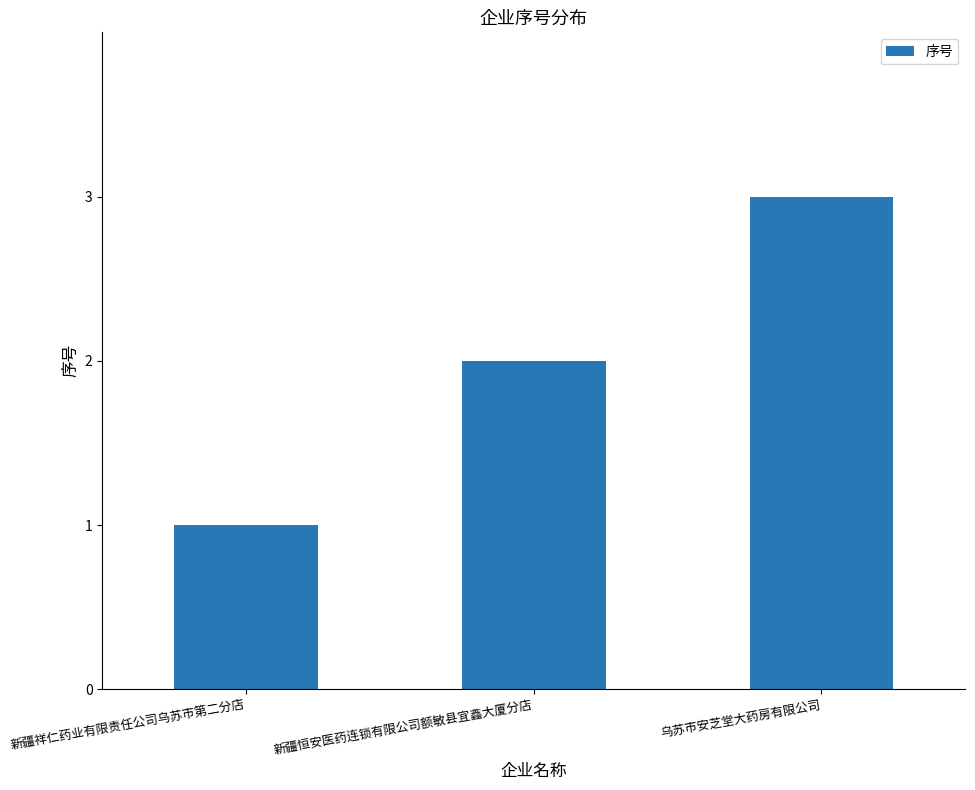

What is the label of the 3rd bar from the left?

乌苏市安芝堂大药房有限公司